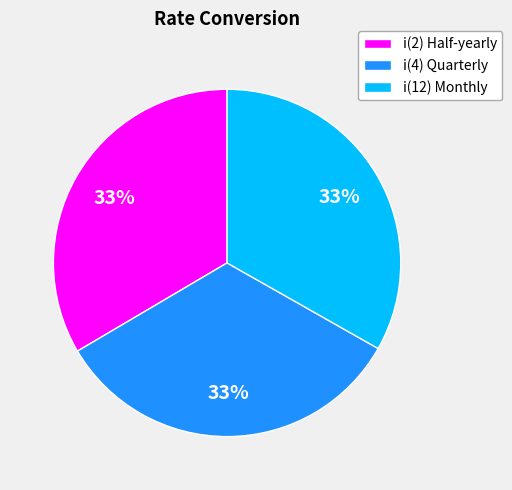

How many segments does this pie chart have?

3